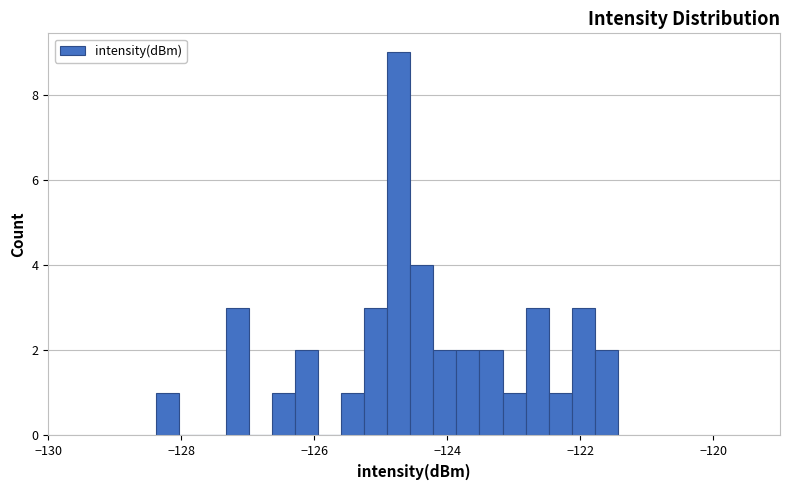

Around what value on the x-axis is the tallest bar? Give the approximate position of its centre, as read against the axis.

-124.8